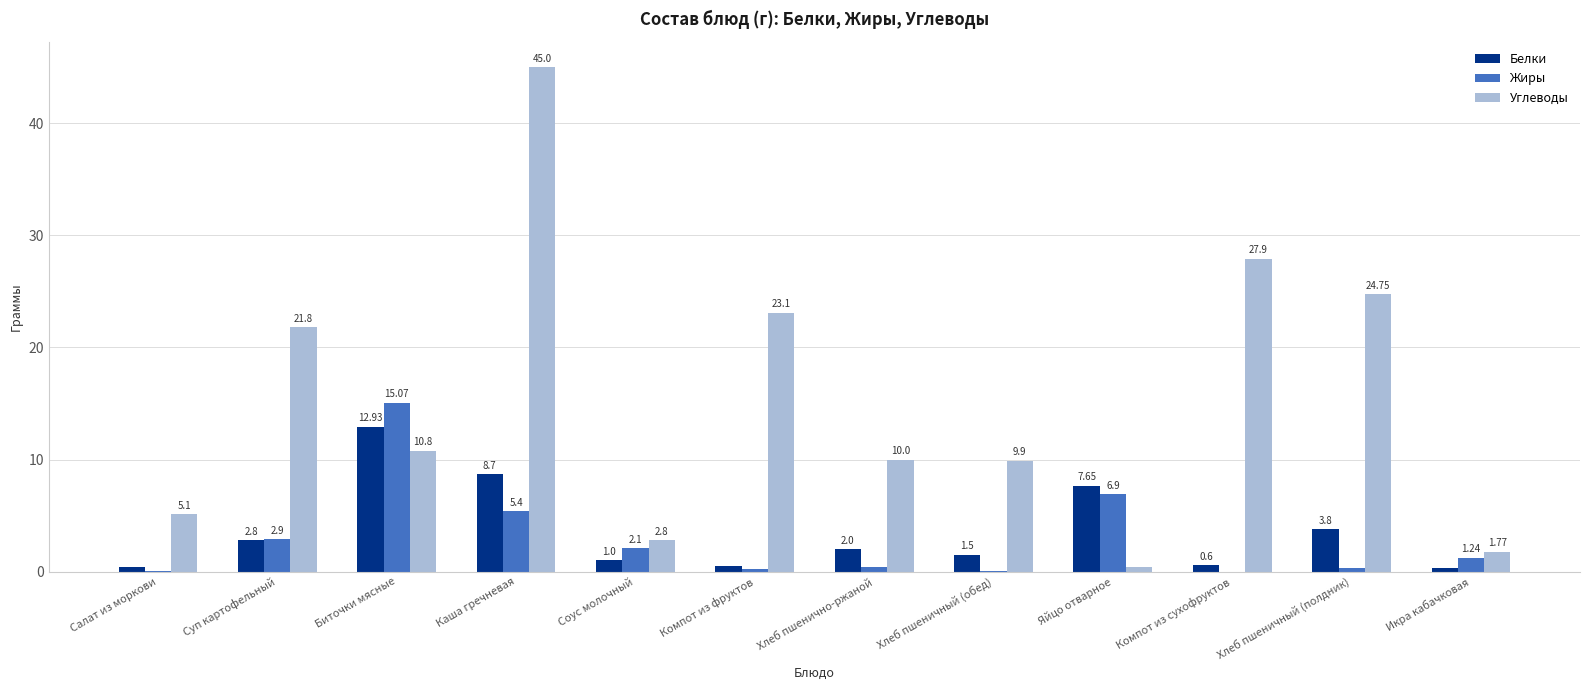

Which series changed the most between Салат из моркови and Компот из сухофруктов?

Углеводы